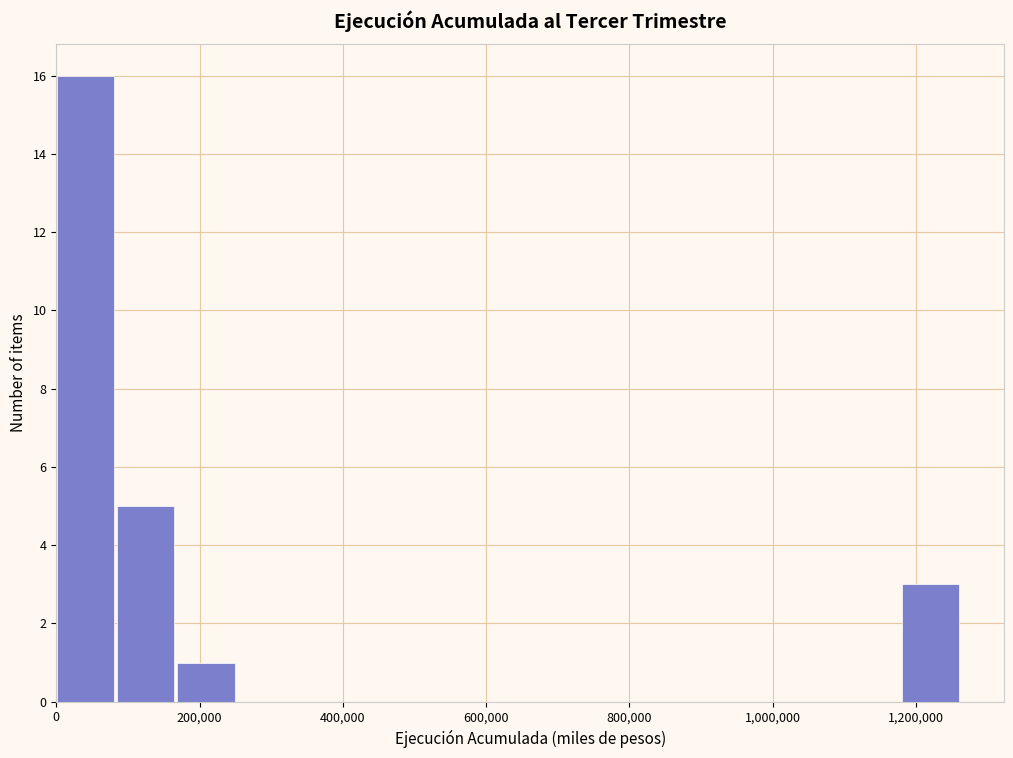

What is the height of the bar covering 0 to 80000 on the x-axis? Neither the bar edges nor the heights are printed on the chart, so give them approximately, as read against the axes.

16